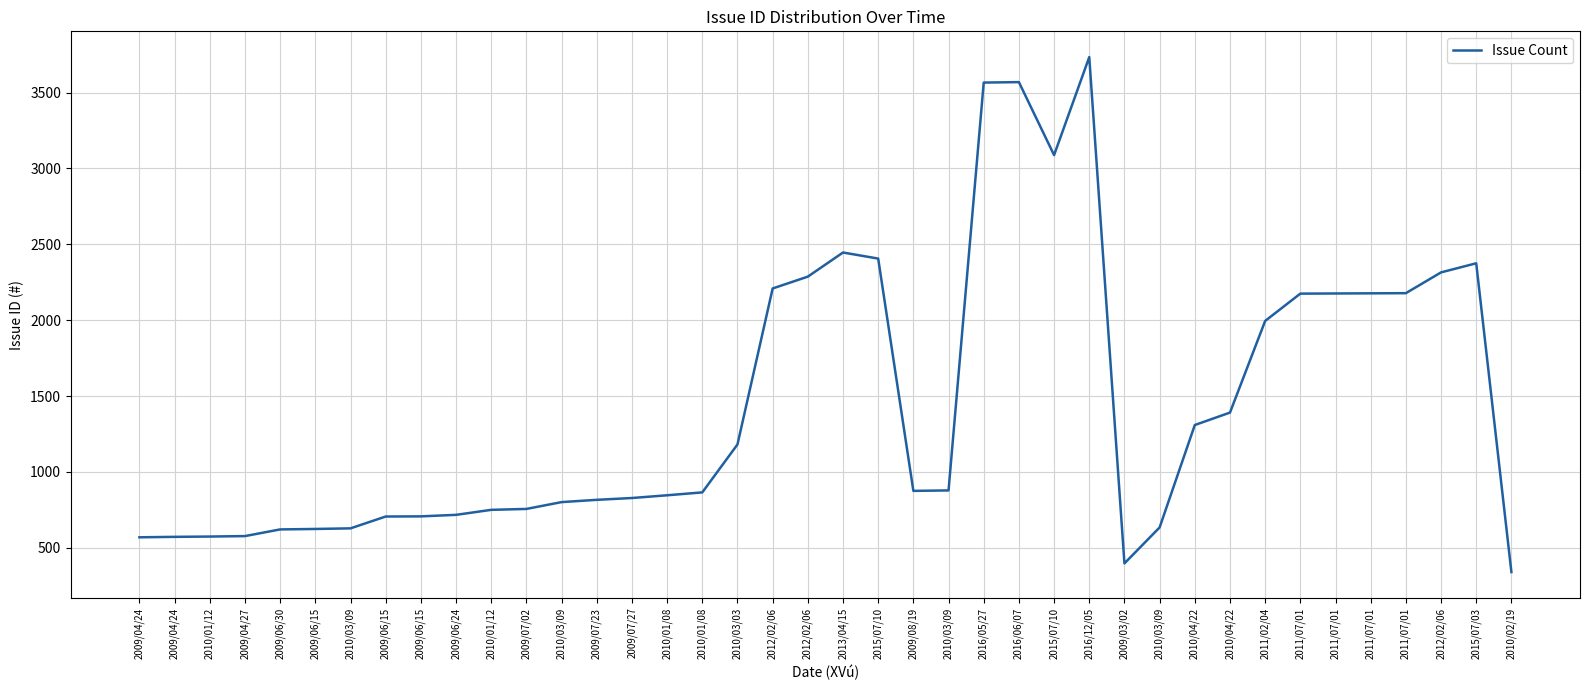

Approximately how many times larger is the value at 2009/04/27 compared to 2012/02/06?

0.2